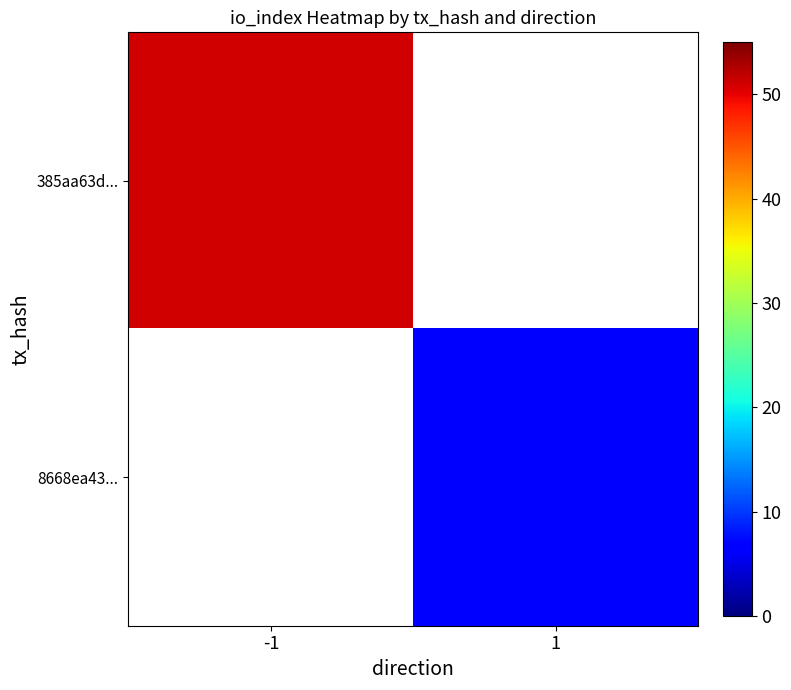

Is the value of 385aa63d... at -1 greater than the value of 8668ea43... at -1?

No